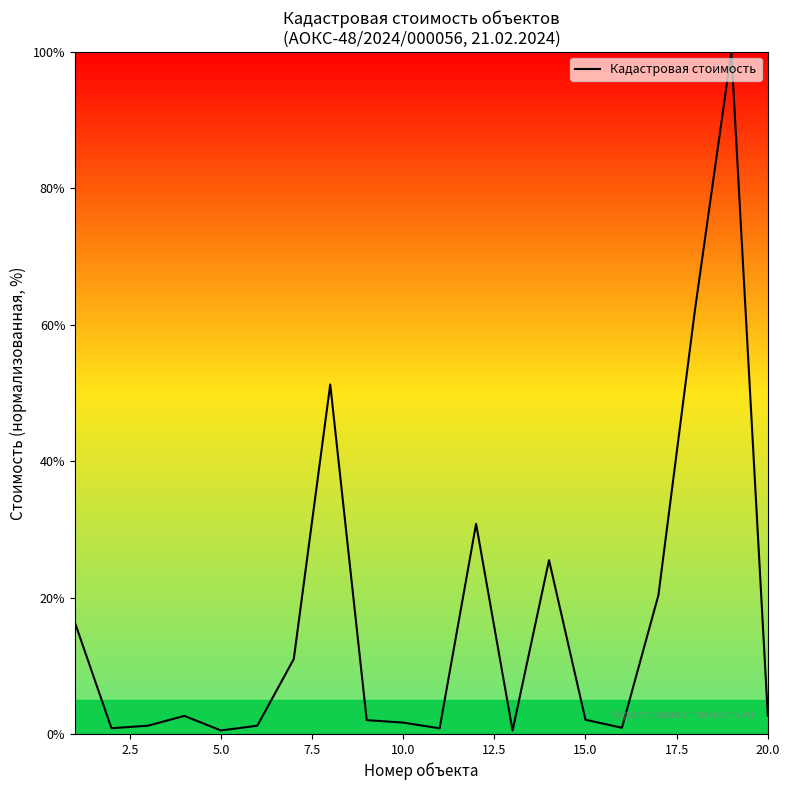

Does the chart display data point markers on the line(s)?

No